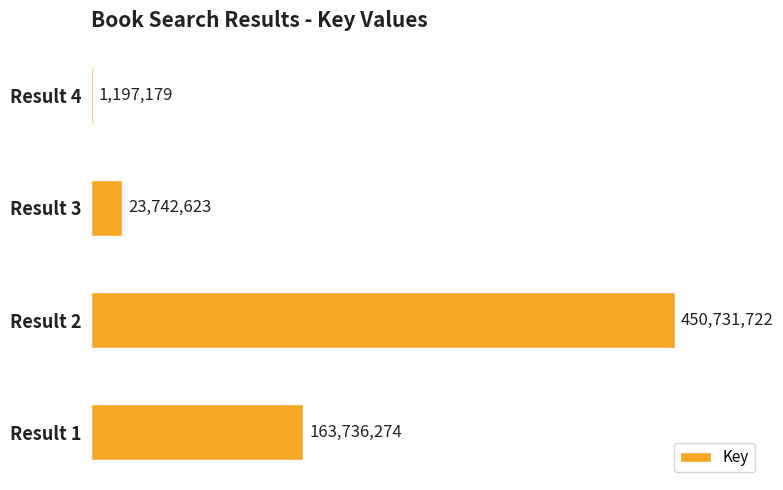

What is the sum of the values at Result 4 and Result 1?

164933453